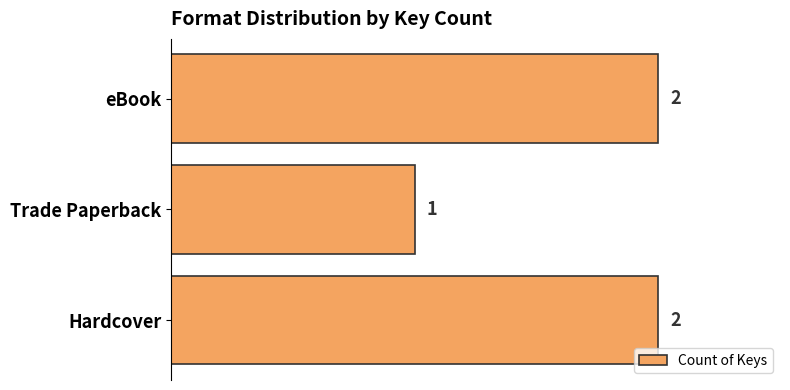

What is the sum of the values at Hardcover and Trade Paperback?

3